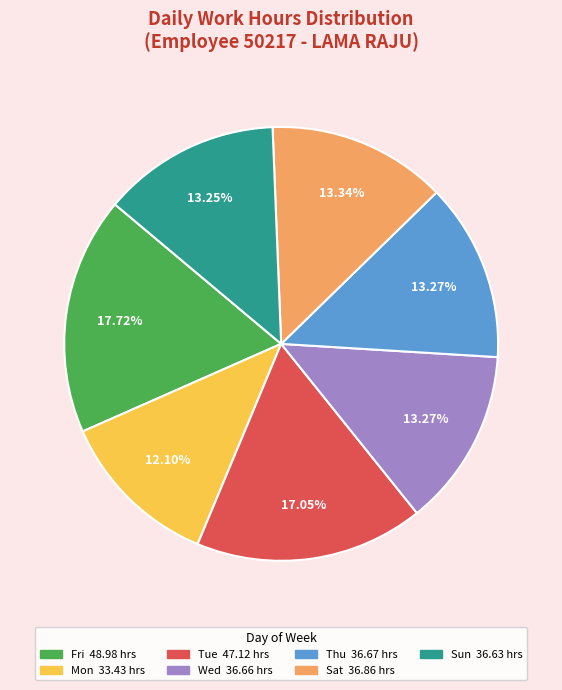

Does any single category account for the majority?

No